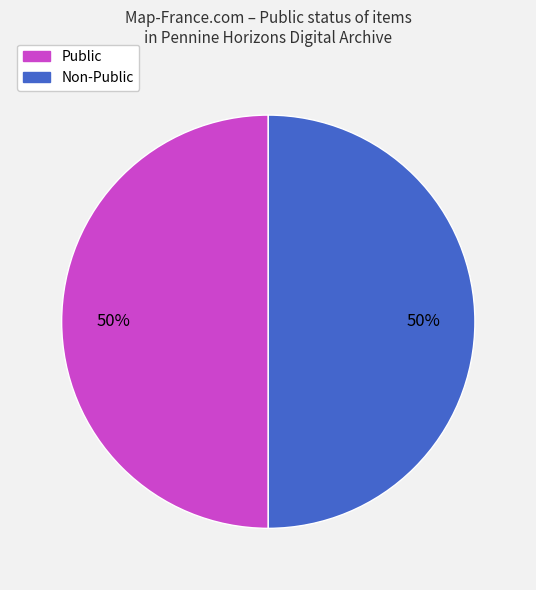

To the nearest percent, what is the average slice percentage?

50%